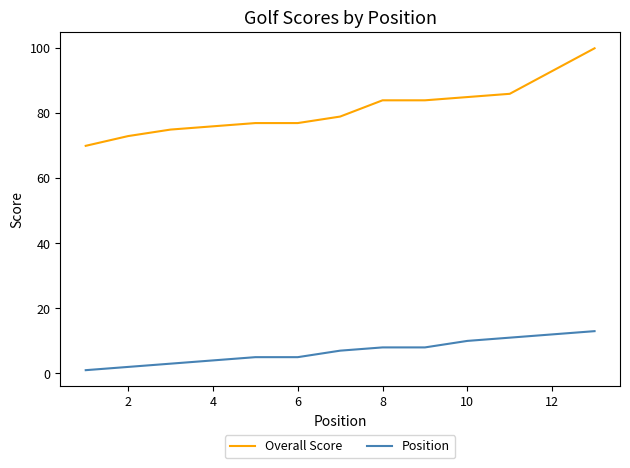

How many distinct data groups are displayed?

2